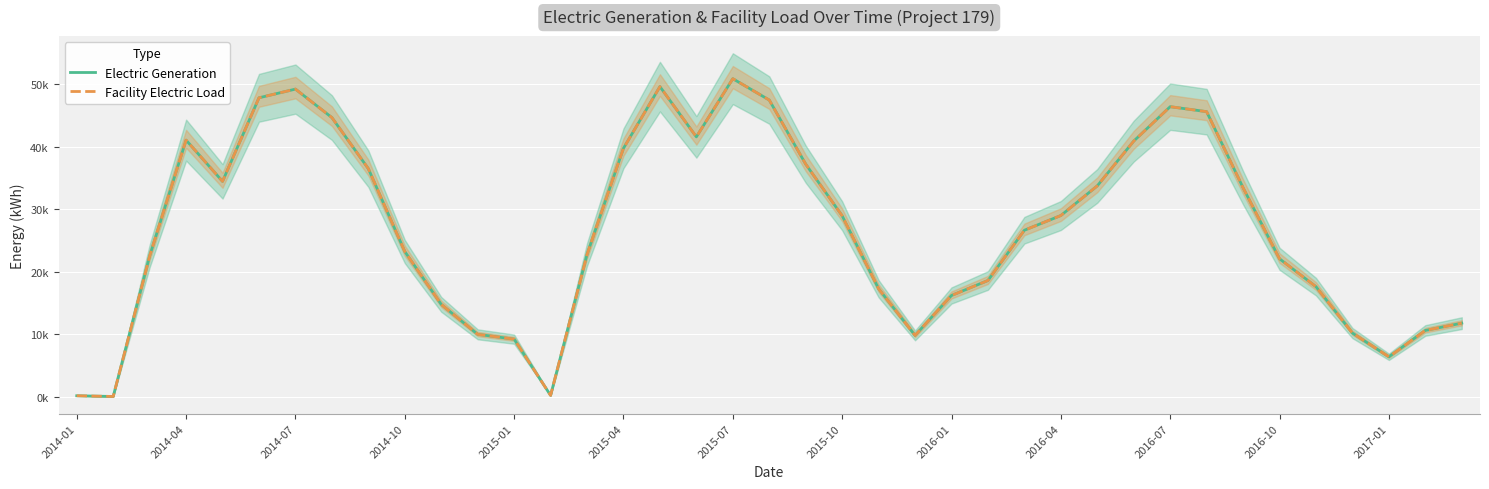

Is it true that Facility Electric Load equals 37232.8 at 20?

True